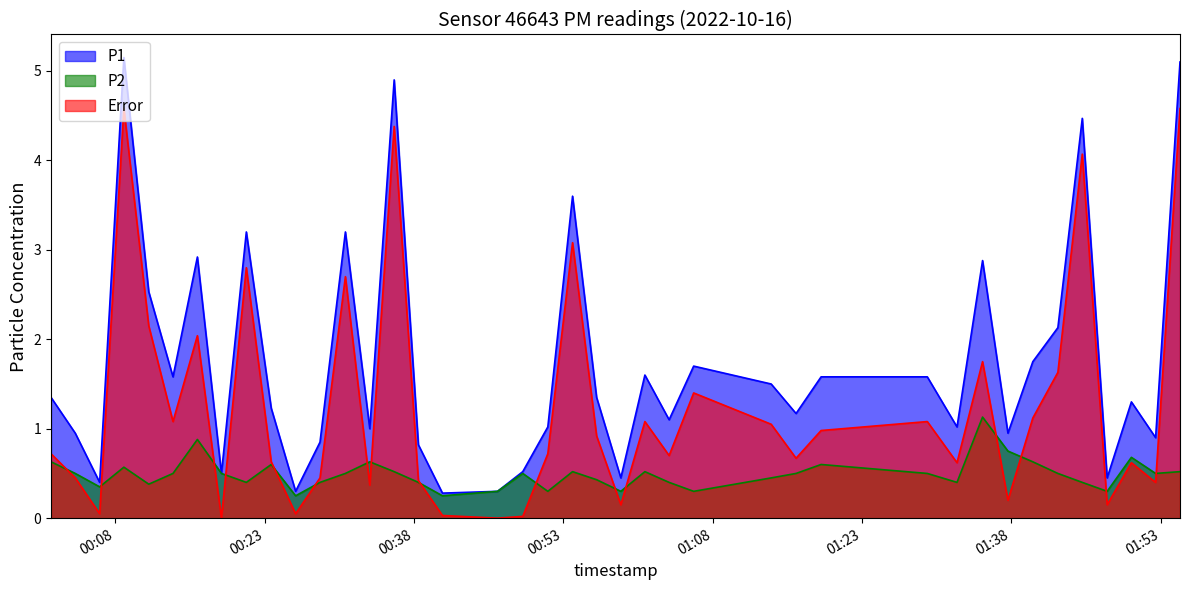

Reading left to right, extract all data points from this chart.

P1: 2022-10-16T00:01:33=1.4	2022-10-16T00:03:59=0.9	2022-10-16T00:06:26=0.4	2022-10-16T00:08:52=5.2	2022-10-16T00:11:22=2.5	2022-10-16T00:13:48=1.6	2022-10-16T00:16:15=2.9	2022-10-16T00:18:40=0.5	2022-10-16T00:21:10=3.2	2022-10-16T00:23:40=1.2	2022-10-16T00:26:07=0.3	2022-10-16T00:28:34=0.8	2022-10-16T00:31:07=3.2	2022-10-16T00:33:34=1.0	2022-10-16T00:36:01=4.9	2022-10-16T00:38:27=0.8	2022-10-16T00:40:52=0.3	2022-10-16T00:46:24=0.3	2022-10-16T00:48:56=0.5	2022-10-16T00:51:27=1.0	2022-10-16T00:53:56=3.6	2022-10-16T00:56:21=1.4	2022-10-16T00:58:47=0.5	2022-10-16T01:01:12=1.6	2022-10-16T01:03:38=1.1	2022-10-16T01:06:06=1.7	2022-10-16T01:13:53=1.5	2022-10-16T01:16:23=1.2	2022-10-16T01:18:54=1.6	2022-10-16T01:29:34=1.6	2022-10-16T01:32:33=1.0	2022-10-16T01:35:07=2.9	2022-10-16T01:37:40=0.9	2022-10-16T01:40:10=1.8	2022-10-16T01:42:41=2.1	2022-10-16T01:45:08=4.5	2022-10-16T01:47:38=0.5	2022-10-16T01:50:04=1.3	2022-10-16T01:52:30=0.9	2022-10-16T01:54:57=5.1
P2: 2022-10-16T00:01:33=0.6	2022-10-16T00:03:59=0.5	2022-10-16T00:06:26=0.3	2022-10-16T00:08:52=0.6	2022-10-16T00:11:22=0.4	2022-10-16T00:13:48=0.5	2022-10-16T00:16:15=0.9	2022-10-16T00:18:40=0.5	2022-10-16T00:21:10=0.4	2022-10-16T00:23:40=0.6	2022-10-16T00:26:07=0.2	2022-10-16T00:28:34=0.4	2022-10-16T00:31:07=0.5	2022-10-16T00:33:34=0.6	2022-10-16T00:36:01=0.5	2022-10-16T00:38:27=0.4	2022-10-16T00:40:52=0.2	2022-10-16T00:46:24=0.3	2022-10-16T00:48:56=0.5	2022-10-16T00:51:27=0.3	2022-10-16T00:53:56=0.5	2022-10-16T00:56:21=0.4	2022-10-16T00:58:47=0.3	2022-10-16T01:01:12=0.5	2022-10-16T01:03:38=0.4	2022-10-16T01:06:06=0.3	2022-10-16T01:13:53=0.5	2022-10-16T01:16:23=0.5	2022-10-16T01:18:54=0.6	2022-10-16T01:29:34=0.5	2022-10-16T01:32:33=0.4	2022-10-16T01:35:07=1.1	2022-10-16T01:37:40=0.8	2022-10-16T01:40:10=0.6	2022-10-16T01:42:41=0.5	2022-10-16T01:45:08=0.4	2022-10-16T01:47:38=0.3	2022-10-16T01:50:04=0.7	2022-10-16T01:52:30=0.5	2022-10-16T01:54:57=0.5
Error: 2022-10-16T00:01:33=0.7	2022-10-16T00:03:59=0.5	2022-10-16T00:06:26=0.1	2022-10-16T00:08:52=4.6	2022-10-16T00:11:22=2.1	2022-10-16T00:13:48=1.1	2022-10-16T00:16:15=2.0	2022-10-16T00:18:40=0.0	2022-10-16T00:21:10=2.8	2022-10-16T00:23:40=0.6	2022-10-16T00:26:07=0.1	2022-10-16T00:28:34=0.5	2022-10-16T00:31:07=2.7	2022-10-16T00:33:34=0.4	2022-10-16T00:36:01=4.4	2022-10-16T00:38:27=0.4	2022-10-16T00:40:52=0.0	2022-10-16T00:46:24=0.0	2022-10-16T00:48:56=0.0	2022-10-16T00:51:27=0.7	2022-10-16T00:53:56=3.1	2022-10-16T00:56:21=0.9	2022-10-16T00:58:47=0.1	2022-10-16T01:01:12=1.1	2022-10-16T01:03:38=0.7	2022-10-16T01:06:06=1.4	2022-10-16T01:13:53=1.1	2022-10-16T01:16:23=0.7	2022-10-16T01:18:54=1.0	2022-10-16T01:29:34=1.1	2022-10-16T01:32:33=0.6	2022-10-16T01:35:07=1.8	2022-10-16T01:37:40=0.2	2022-10-16T01:40:10=1.1	2022-10-16T01:42:41=1.6	2022-10-16T01:45:08=4.1	2022-10-16T01:47:38=0.1	2022-10-16T01:50:04=0.6	2022-10-16T01:52:30=0.4	2022-10-16T01:54:57=4.6